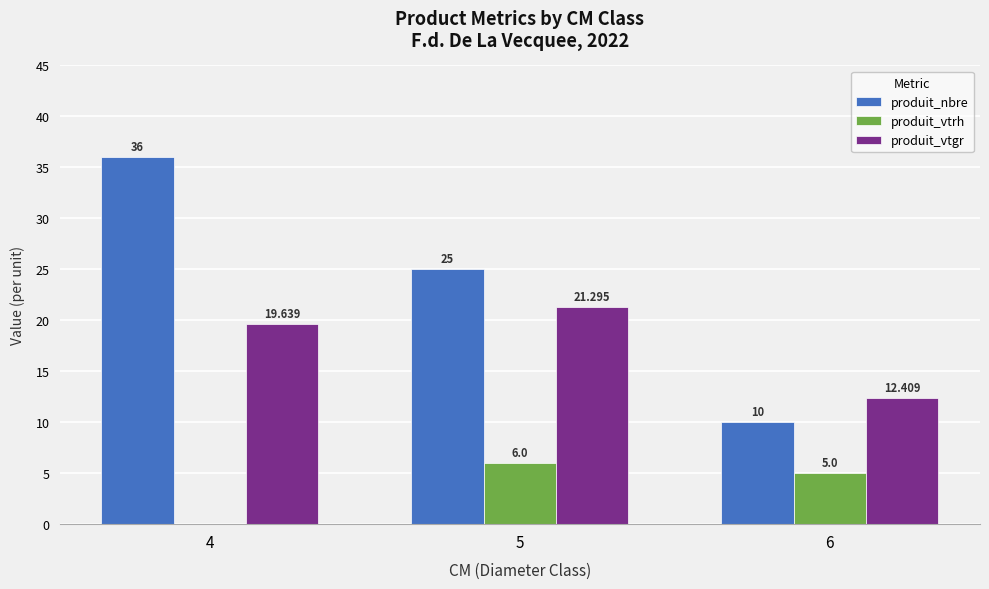

Which series has the largest total across all categories?

produit_nbre